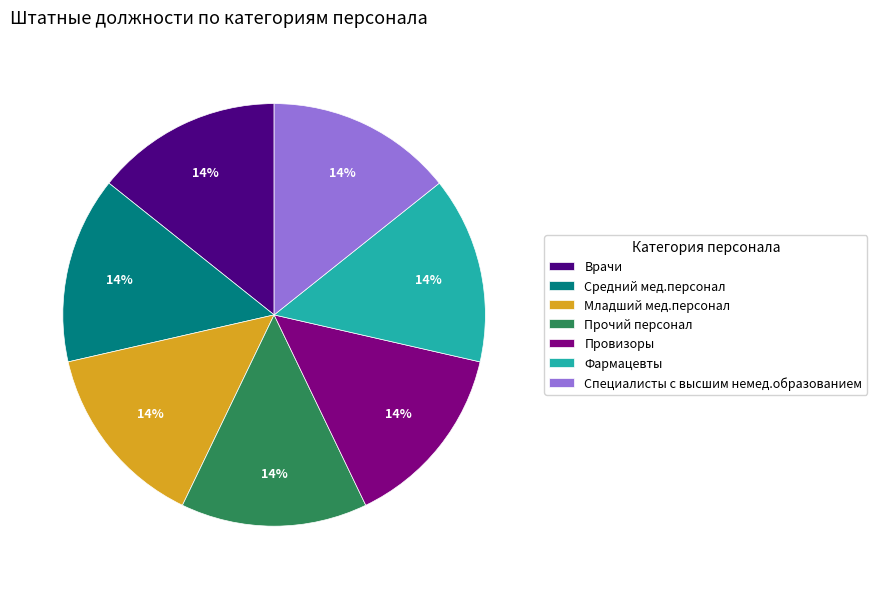

Is Средний мед.персонал the majority of the pie?

No